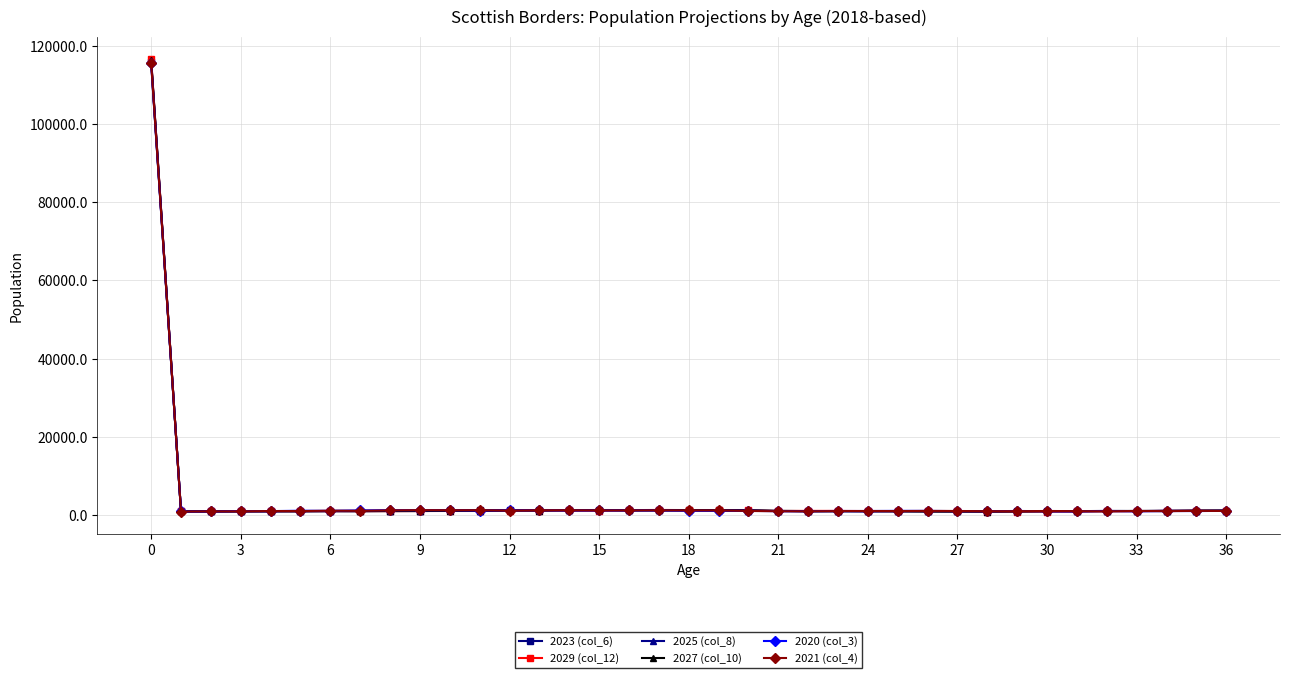

Which series has the largest range (max minus min)?

2029 (col_12)